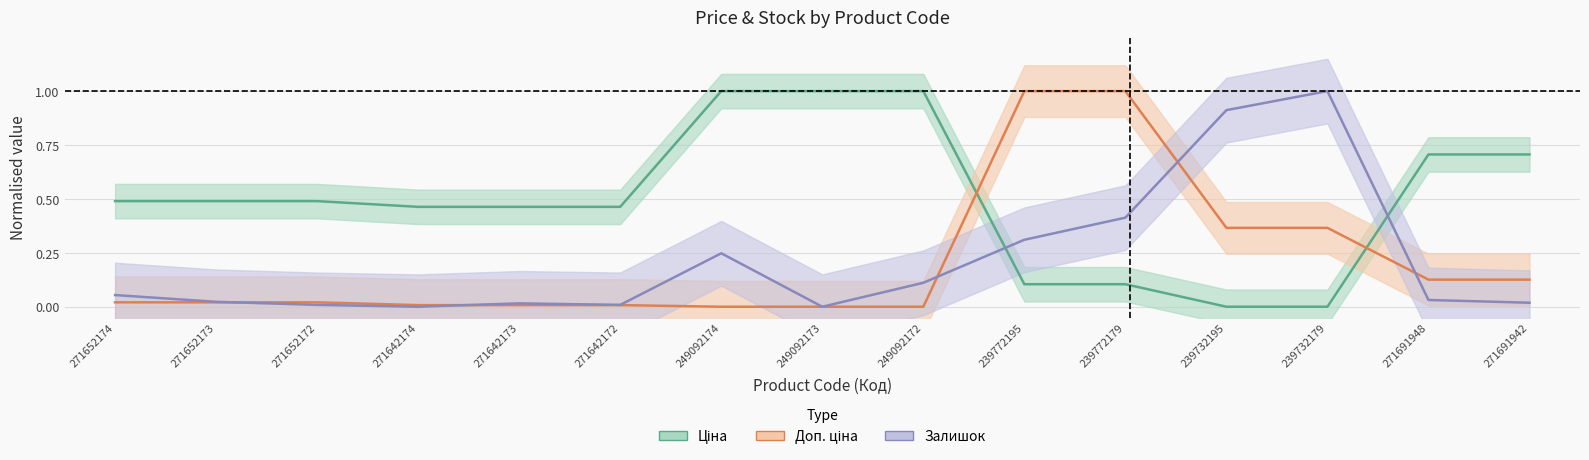

What is the difference between the maximum and minimum values in the Доп. ціна series?

1.0